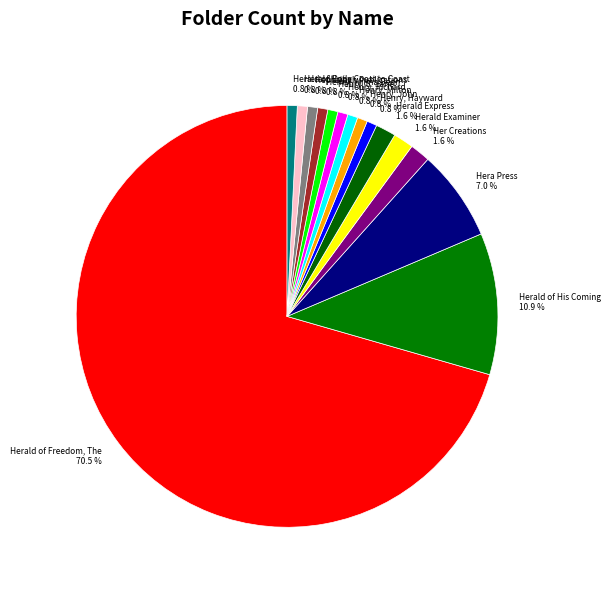

What is the ratio of the value at Henry, Hayward to the value at Henry, Milton?

1.0